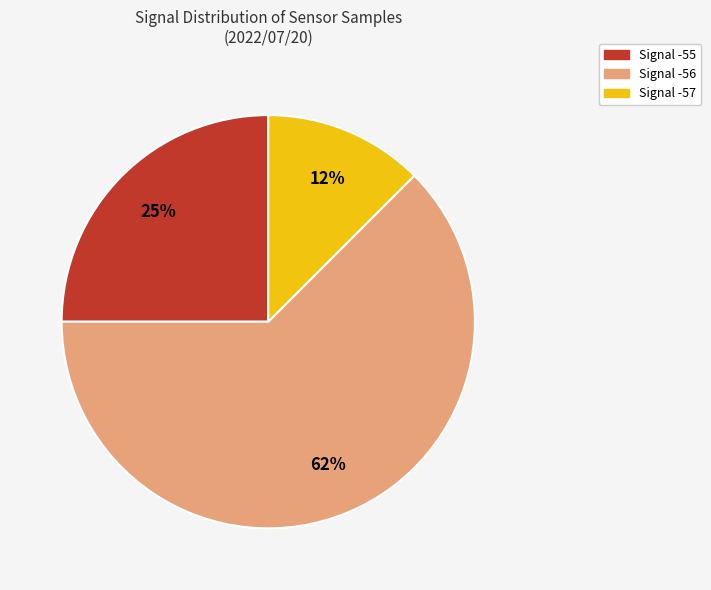

True or false: Signal -56 accounts for 62% of the total.

True